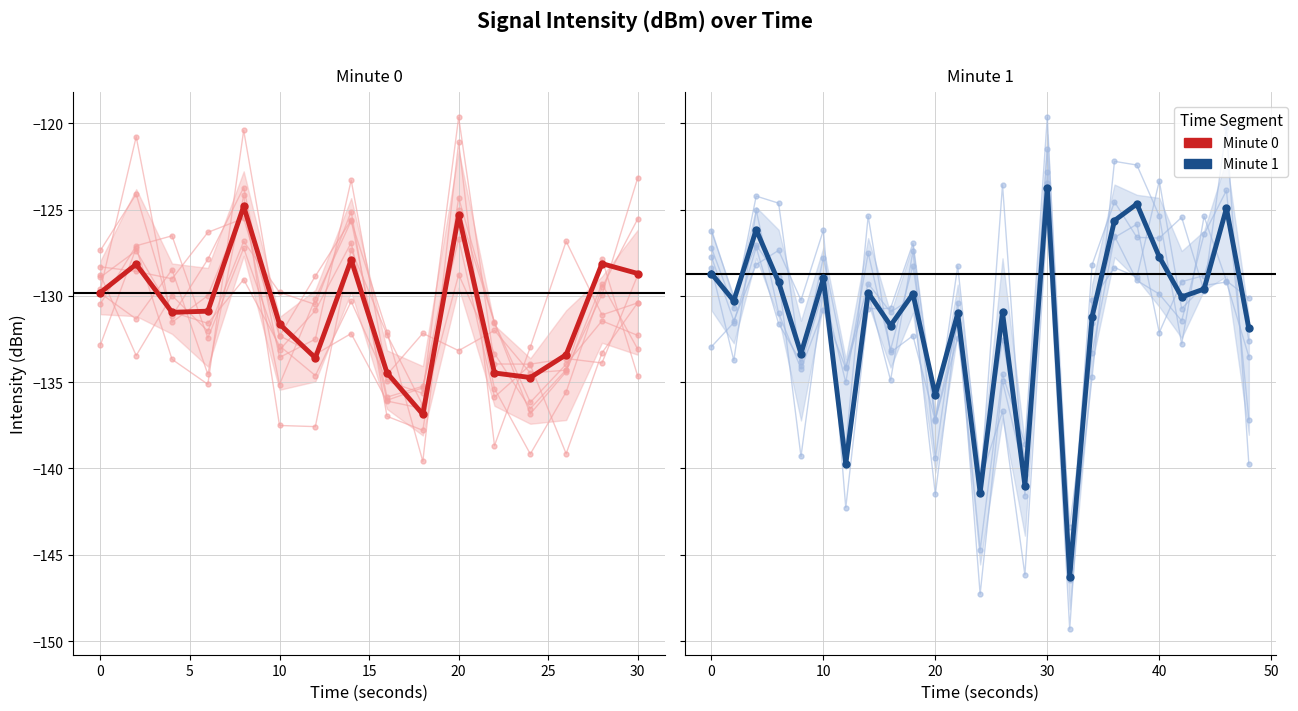

True or false: the data shows -190.4 at 24.

False